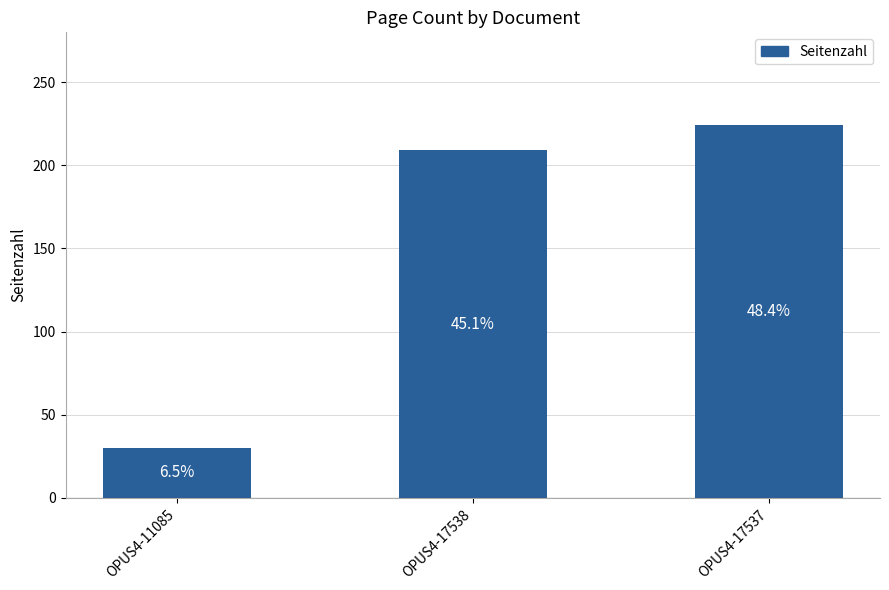

What position from the left is OPUS4-17537?

3